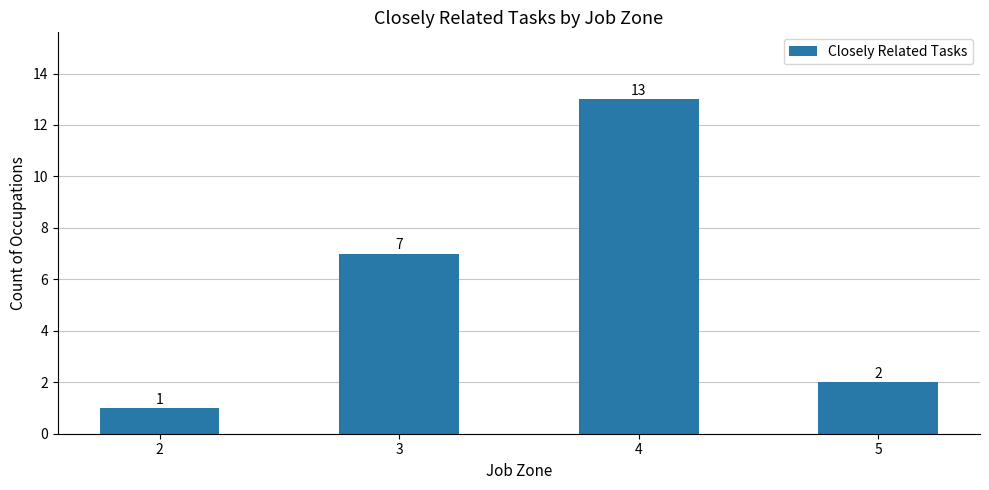

At which label is the value closest to 7?

3